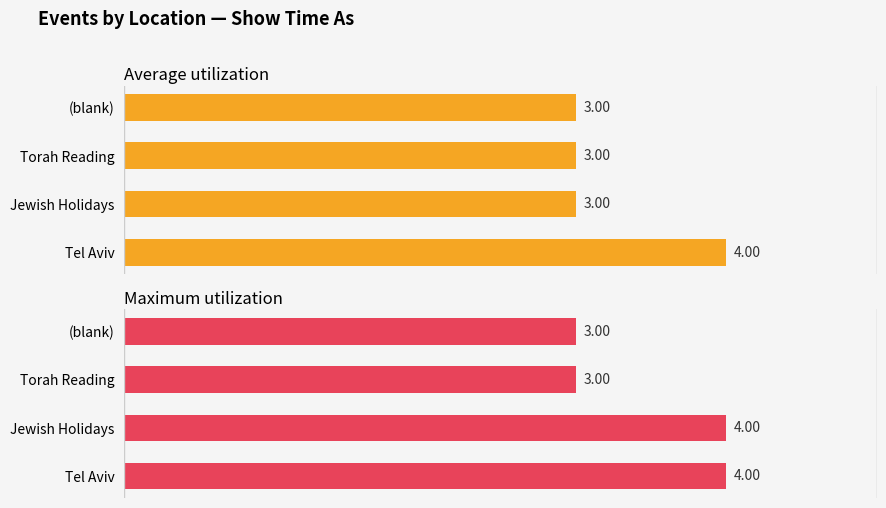

What is the difference between the maximum and second lowest values in the Maximum utilization series?

1